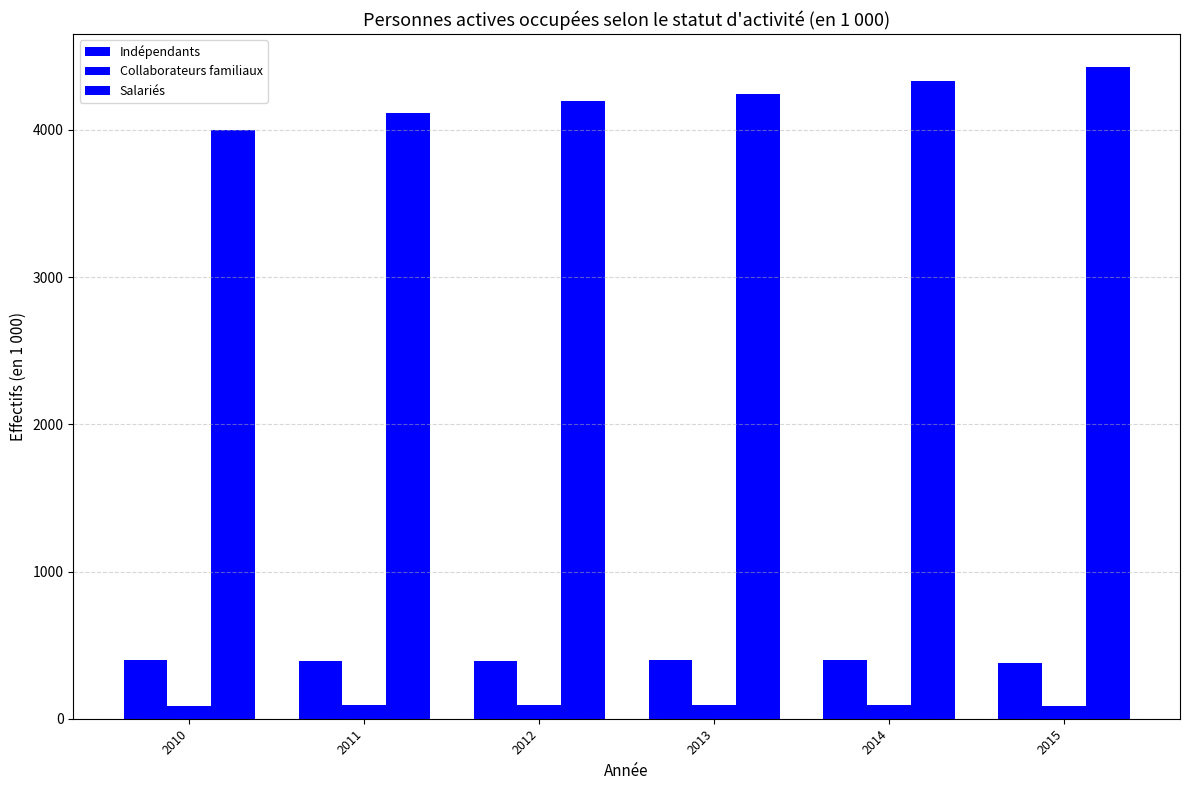

What is the spread (max minus min) of values at 2011?

4024.3